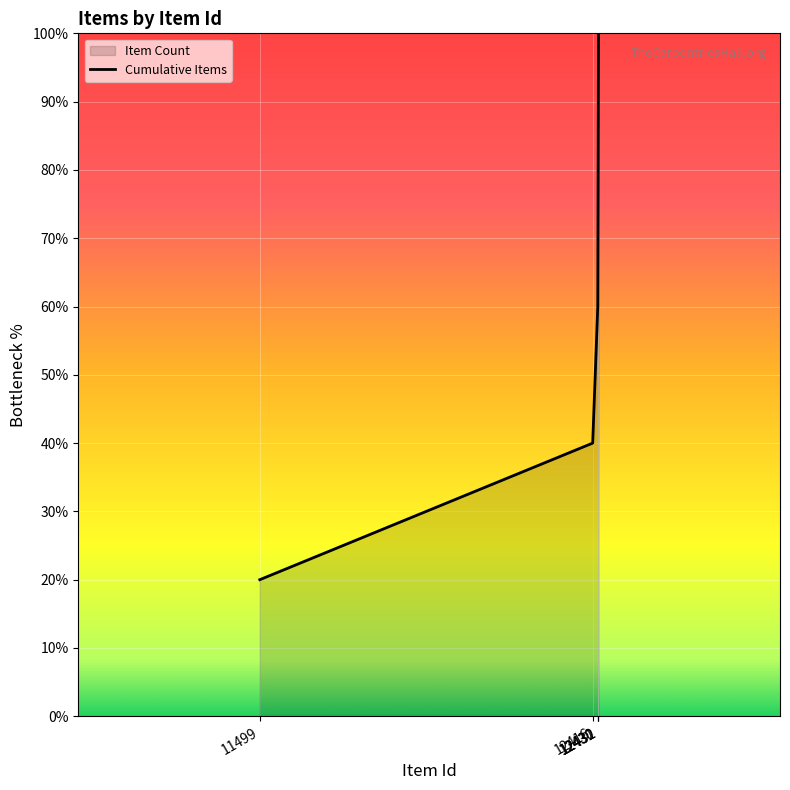

Reading left to right, list all the values displayed in this chart.

20	40	60	80	100